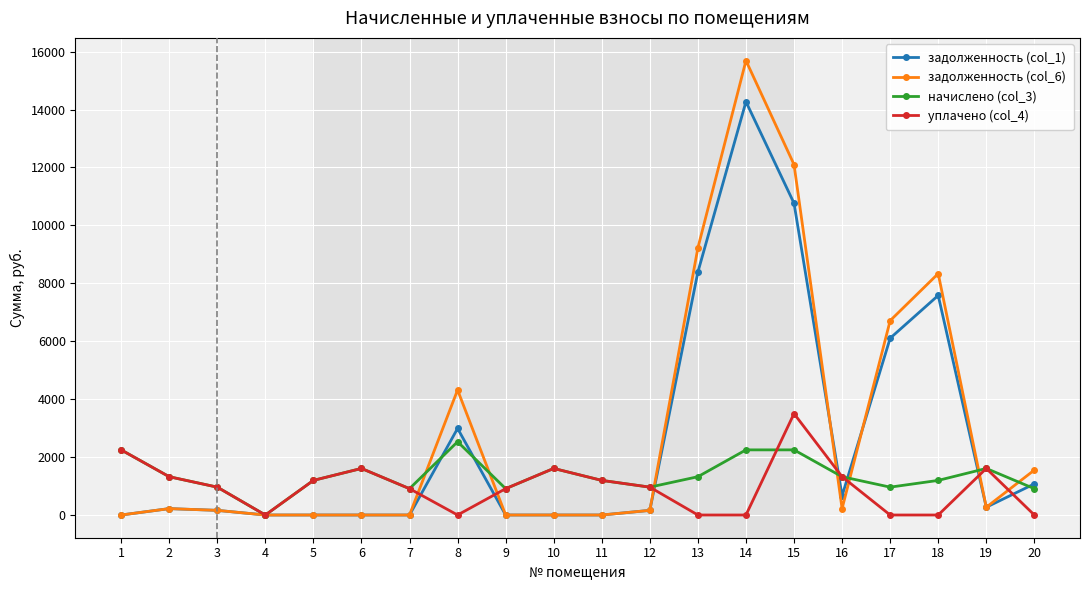

What is the maximum value shown in the chart?

15688.0